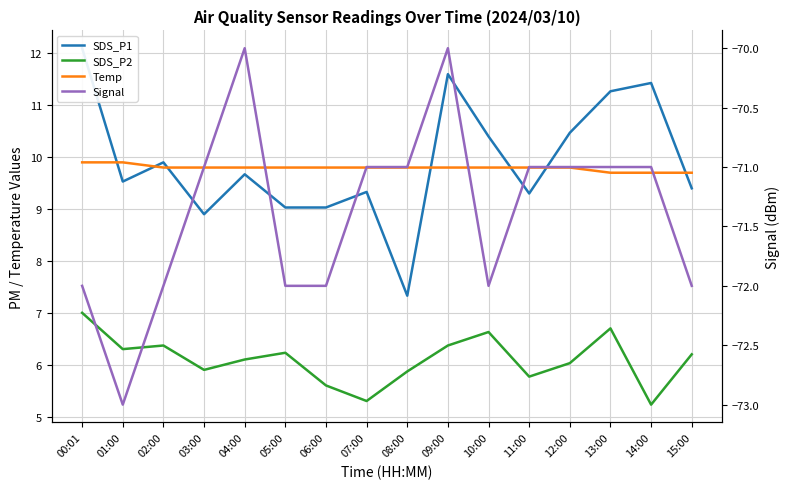

Reading left to right, extract all data points from this chart.

SDS_P1: 12.1	9.5	9.9	8.9	9.7	9.0	9.0	9.3	7.3	11.6	10.4	9.3	10.5	11.3	11.4	9.4
SDS_P2: 7.0	6.3	6.4	5.9	6.1	6.2	5.6	5.3	5.9	6.4	6.6	5.8	6.0	6.7	5.2	6.2
Temp: 9.9	9.9	9.8	9.8	9.8	9.8	9.8	9.8	9.8	9.8	9.8	9.8	9.8	9.7	9.7	9.7
Signal: -72.0	-73.0	-72.0	-71.0	-70.0	-72.0	-72.0	-71.0	-71.0	-70.0	-72.0	-71.0	-71.0	-71.0	-71.0	-72.0